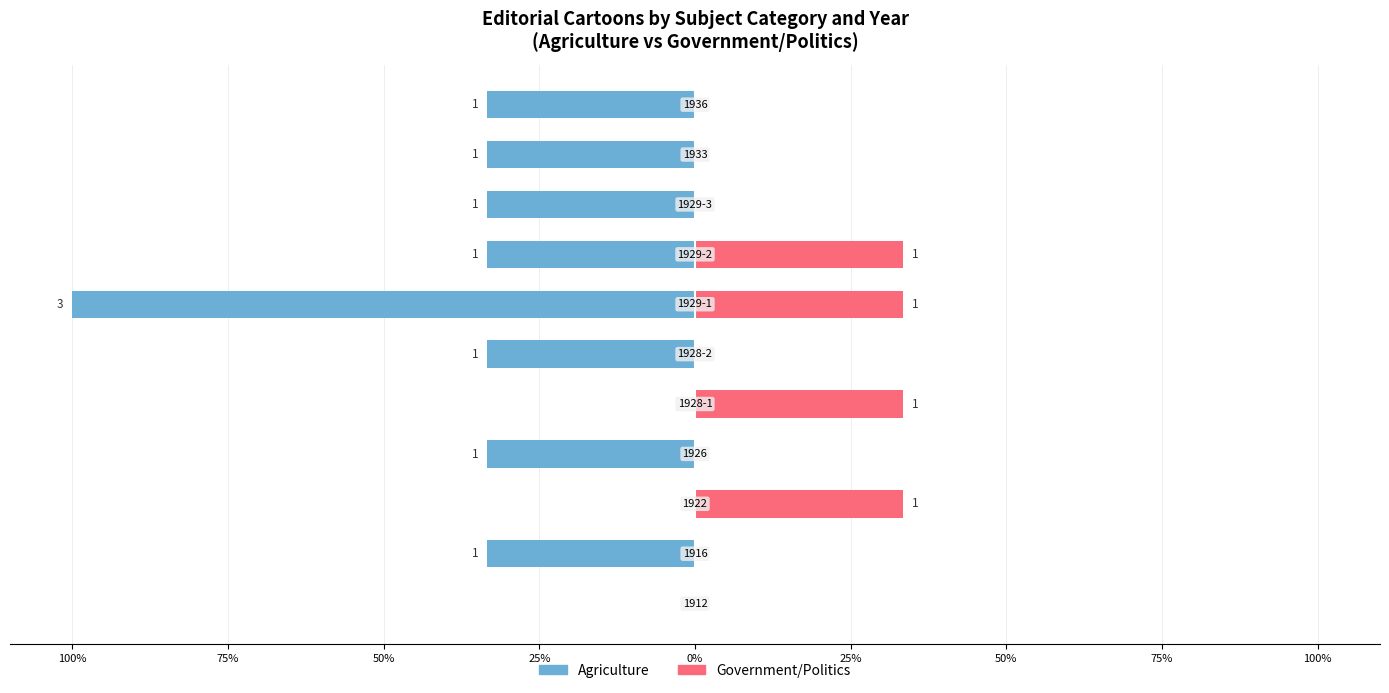

What is the difference between the highest and lowest values at 9?

33.3